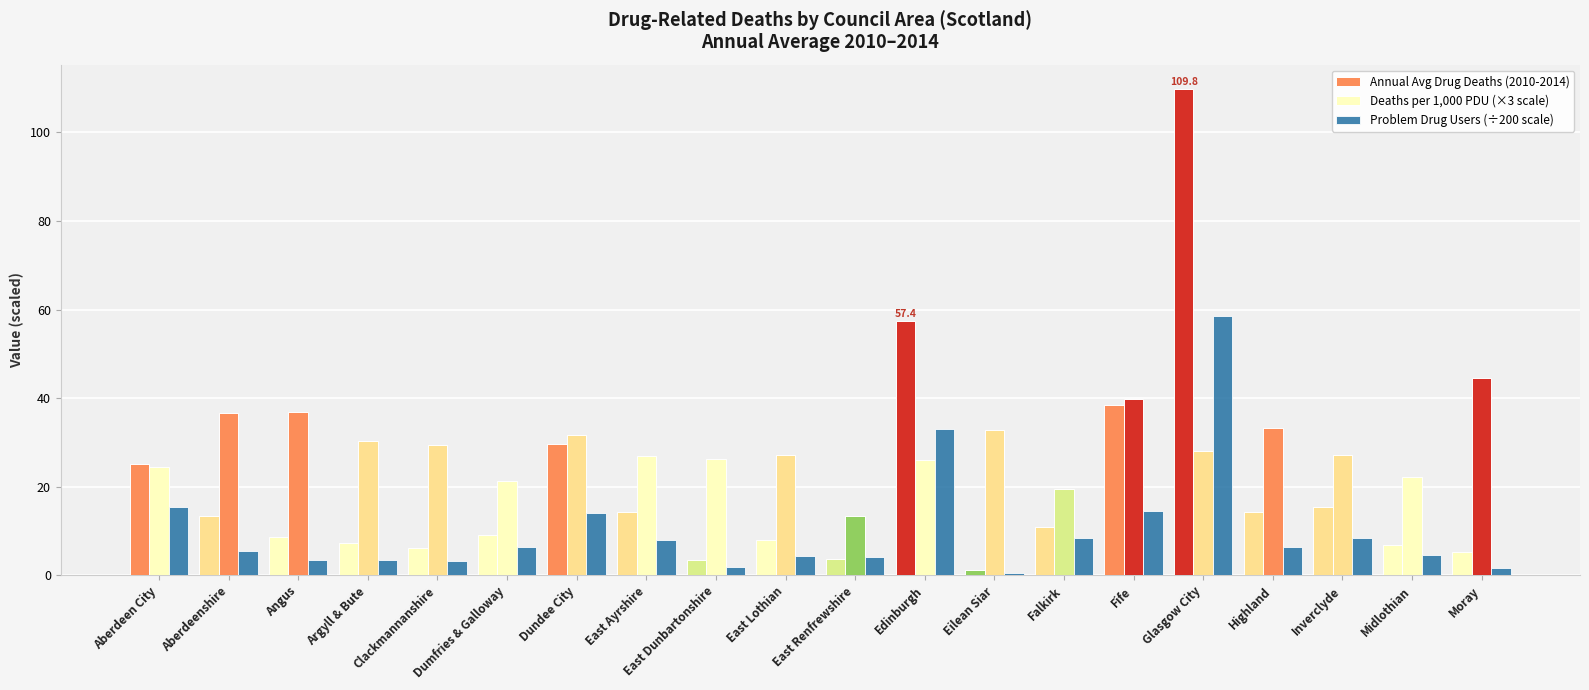

What is the difference between the second highest and minimum values in the Annual Avg Drug Deaths (2010-2014) series?

56.2